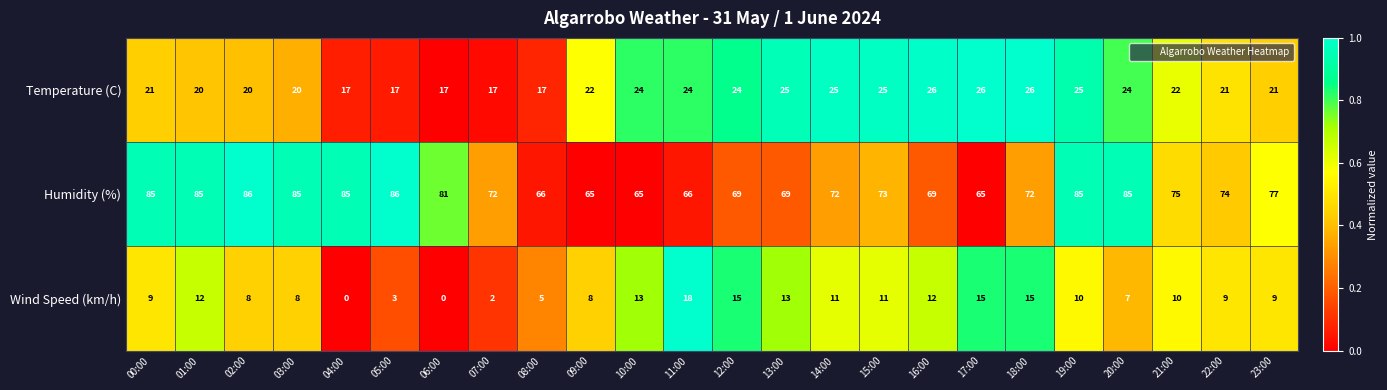

How many distinct data groups are displayed?

3